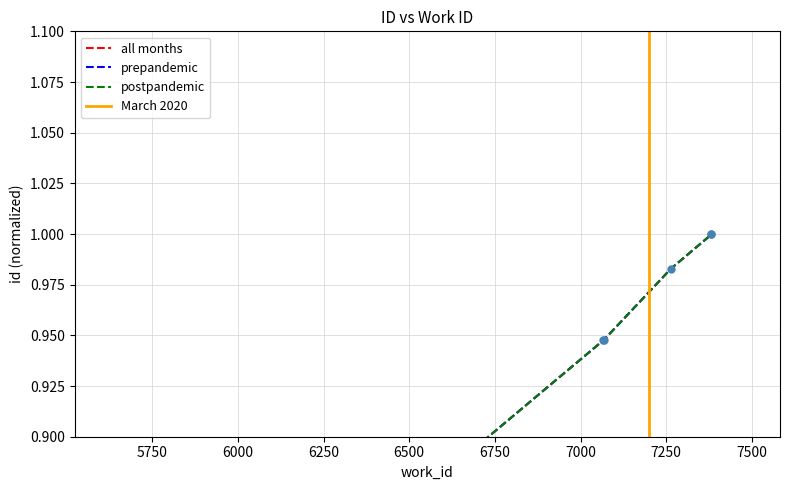

At which category is the sum across all series the highest?

7382